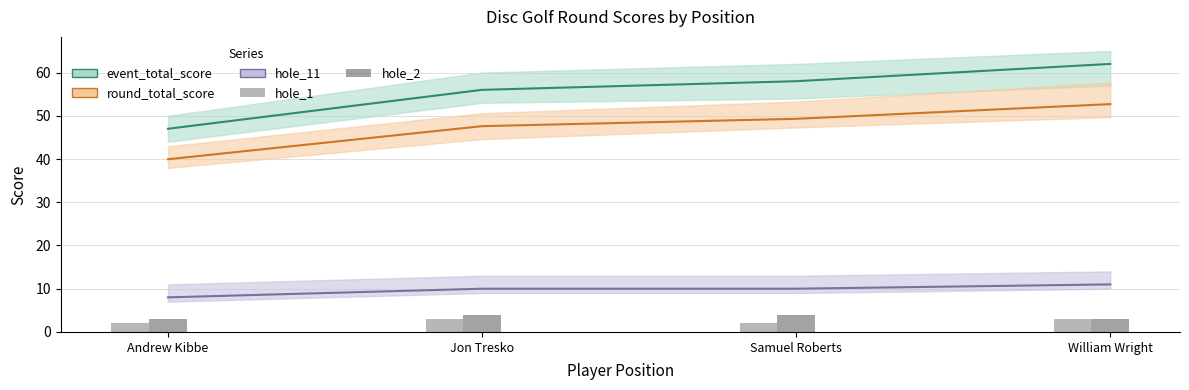

What is the sum of all hole_2 values?

14